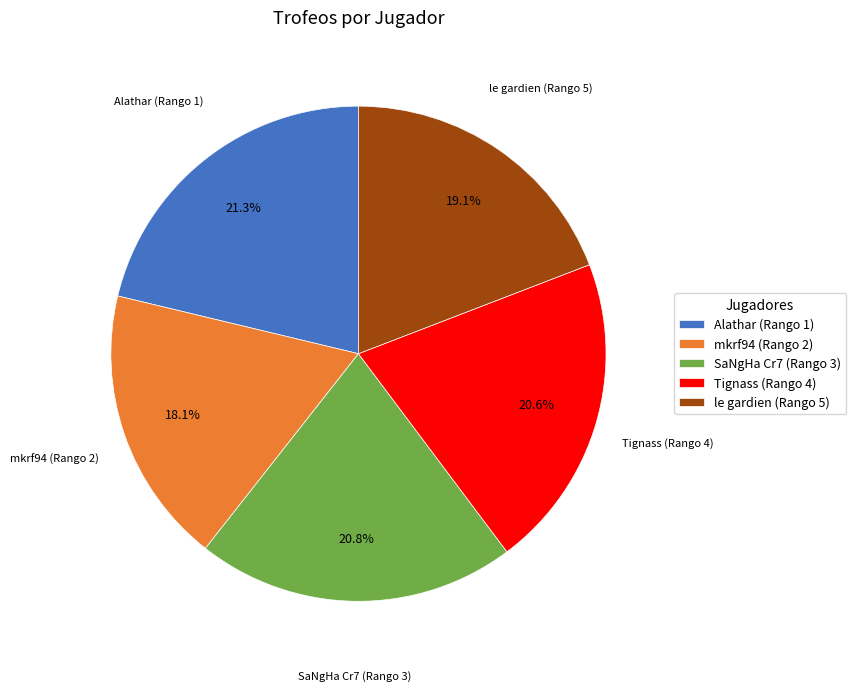

Does any single category account for the majority?

No